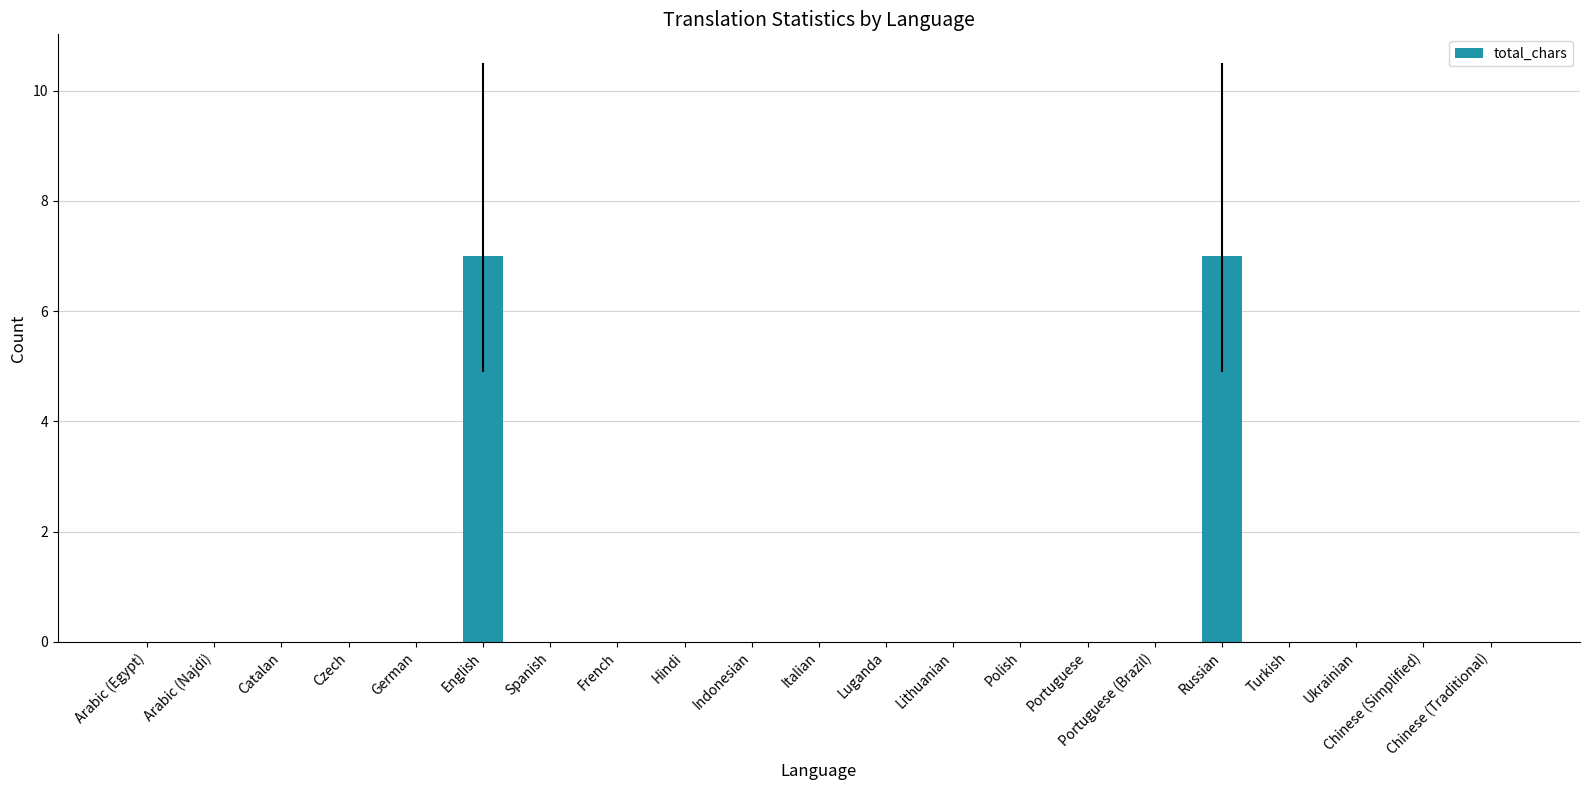

Which has a higher value, English or Hindi?

English